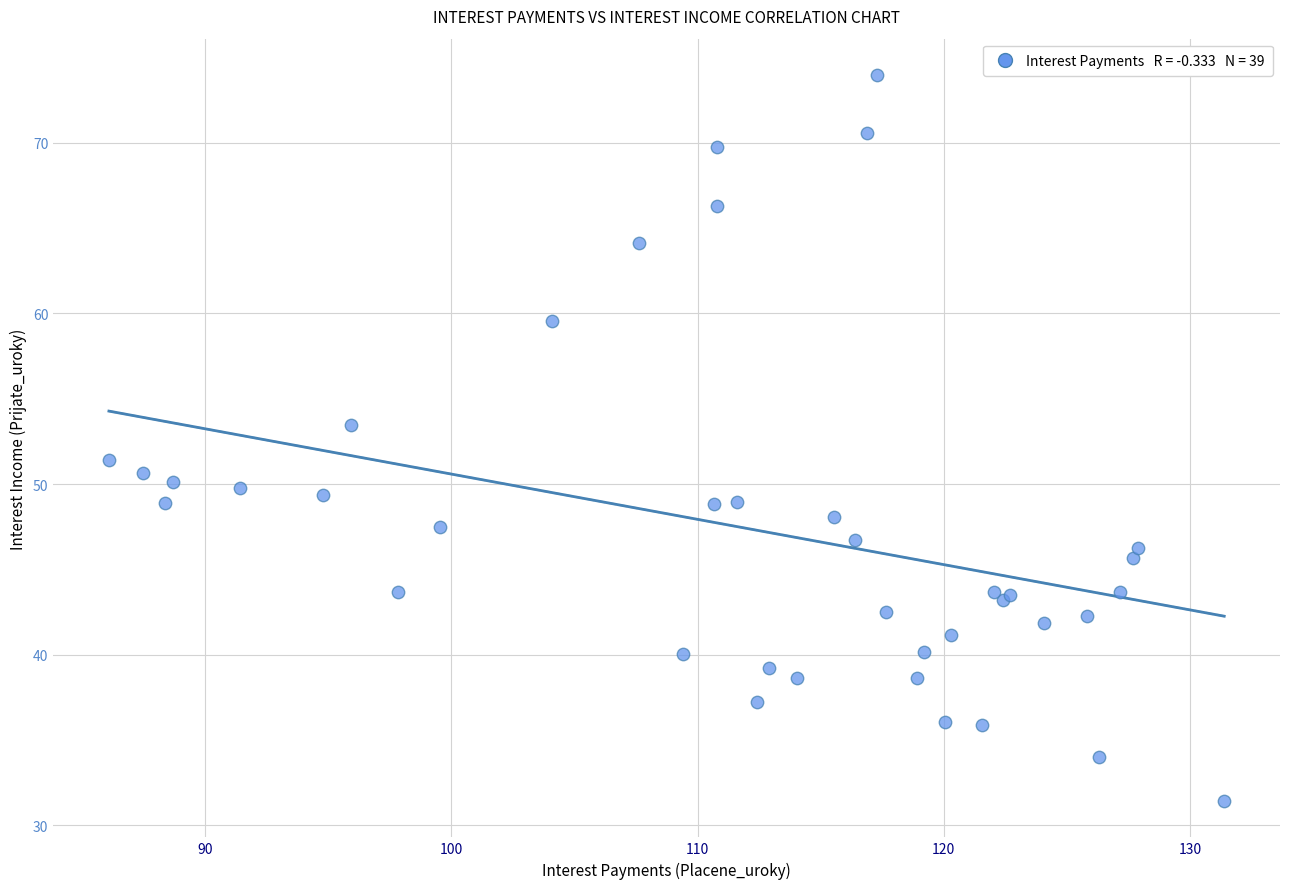

What Y value in the scatter plot is closest to 52?

51.4